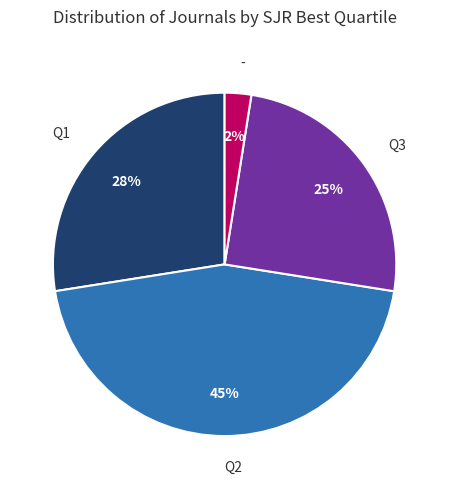

To the nearest percent, what portion does Q1 represent?

27%